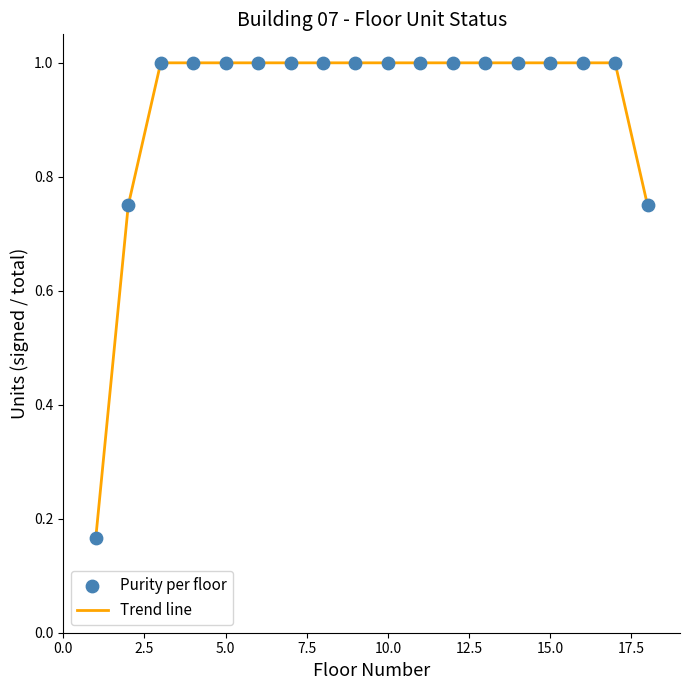

What is the maximum value shown in the chart?

1.0